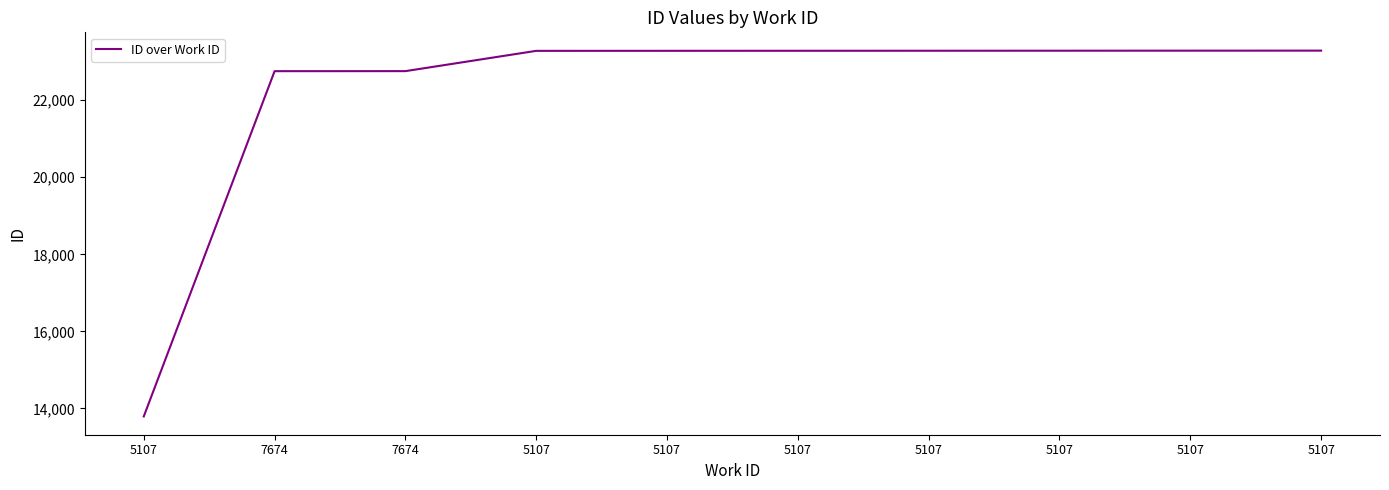

At which category does the chart reach its minimum across all series?

5107